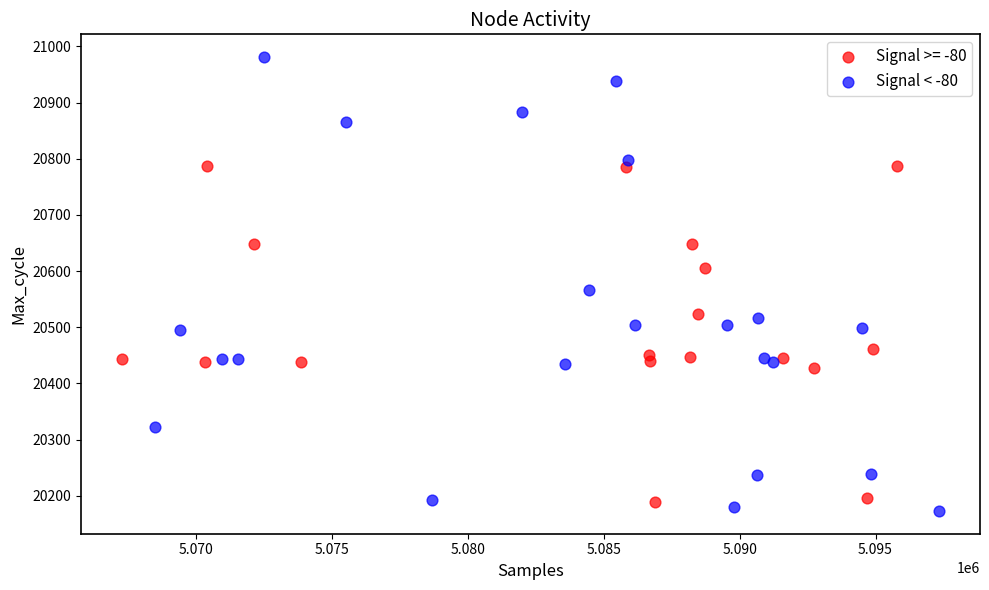

Which series reaches the maximum Y coordinate?

Signal < -80